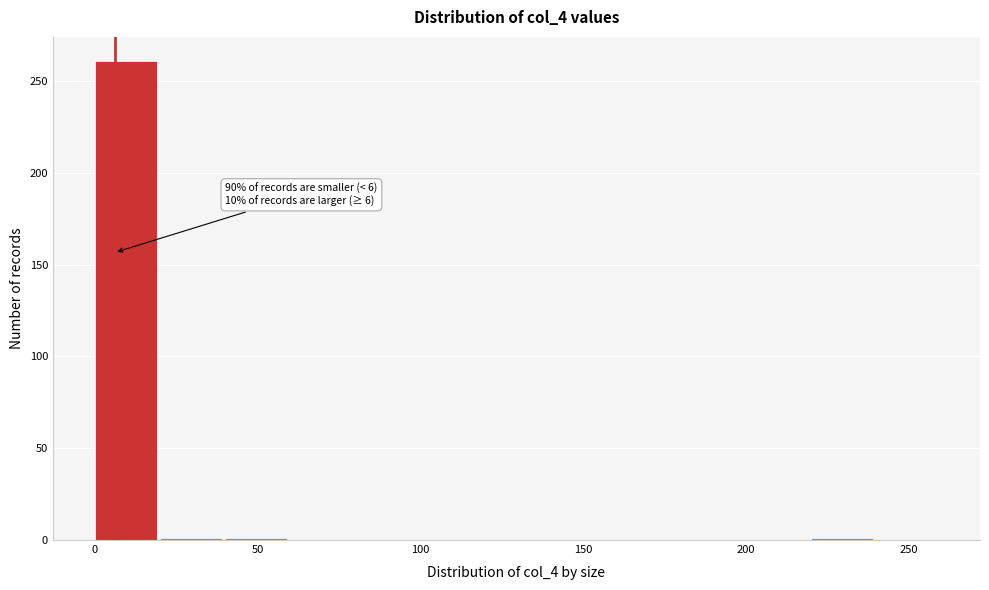

Which range on the x-axis has the tallest bar?

0 to 20